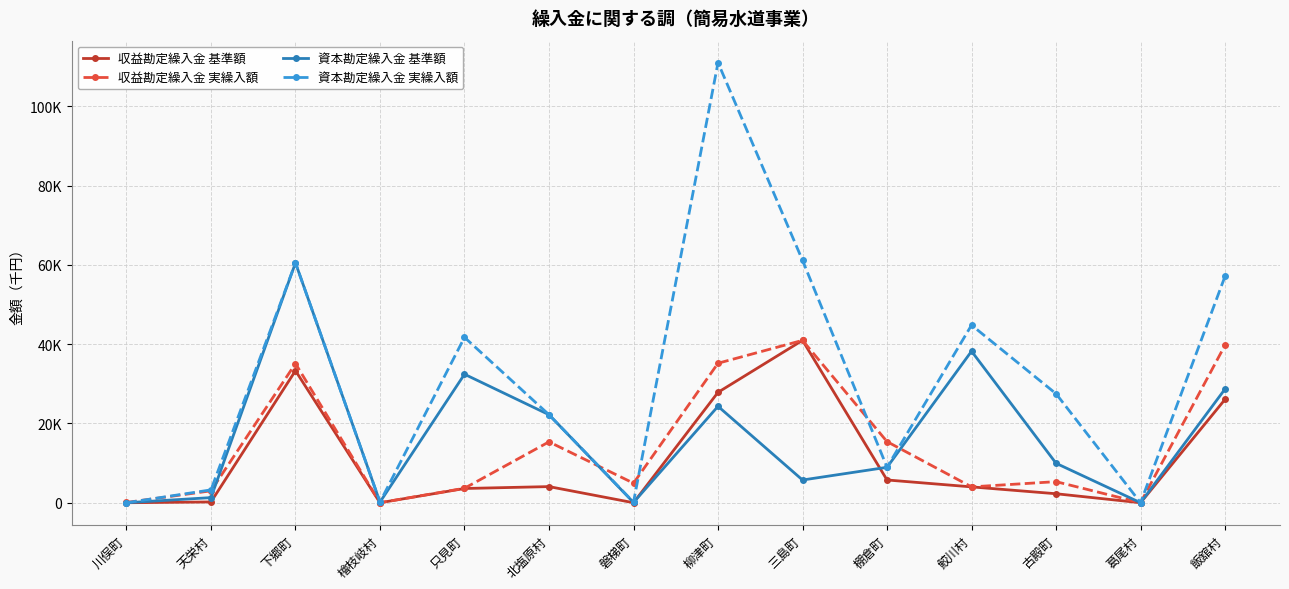

At which label does 収益勘定繰入金 実繰入額 first exceed 5318?

下郷町